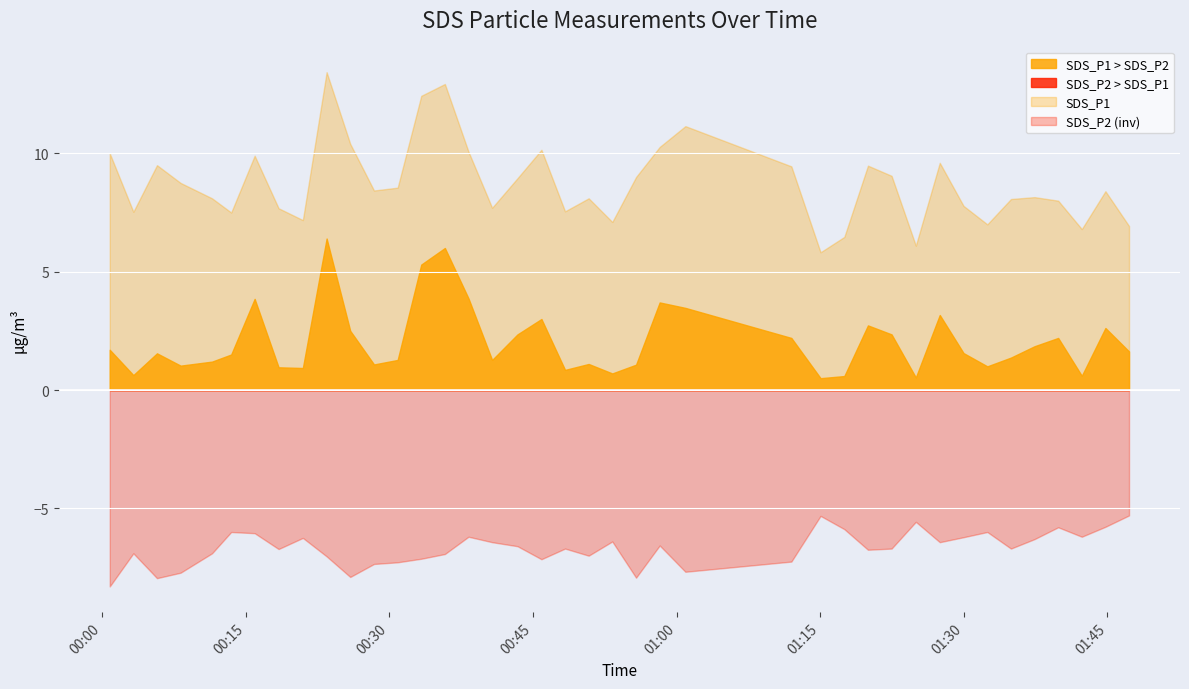

What is the difference between the highest and lowest values at 2022/04/22 00:15:56?

3.9